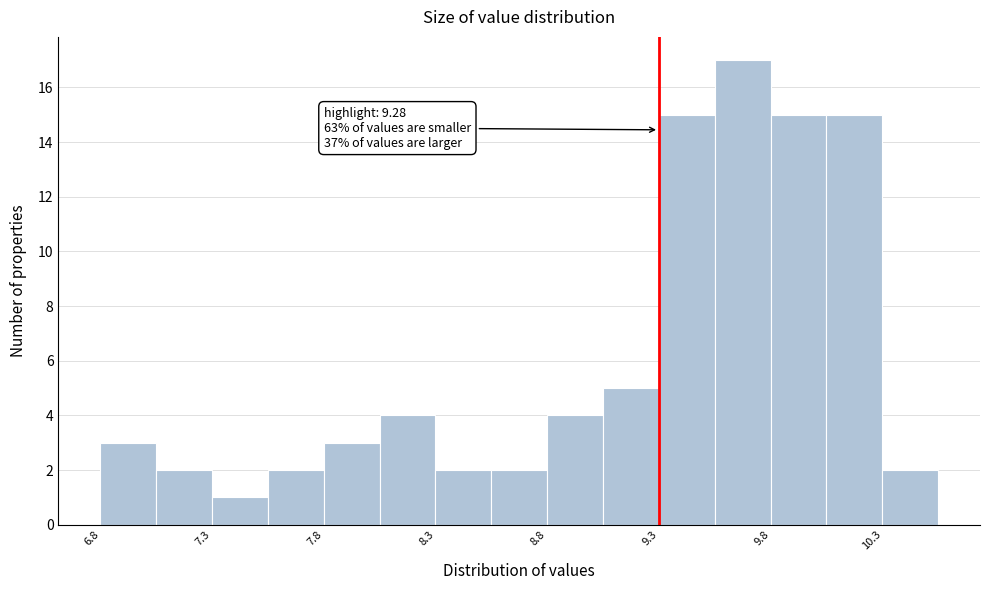

Over which range of the x-axis is the bar tallest?

9.53 to 9.78